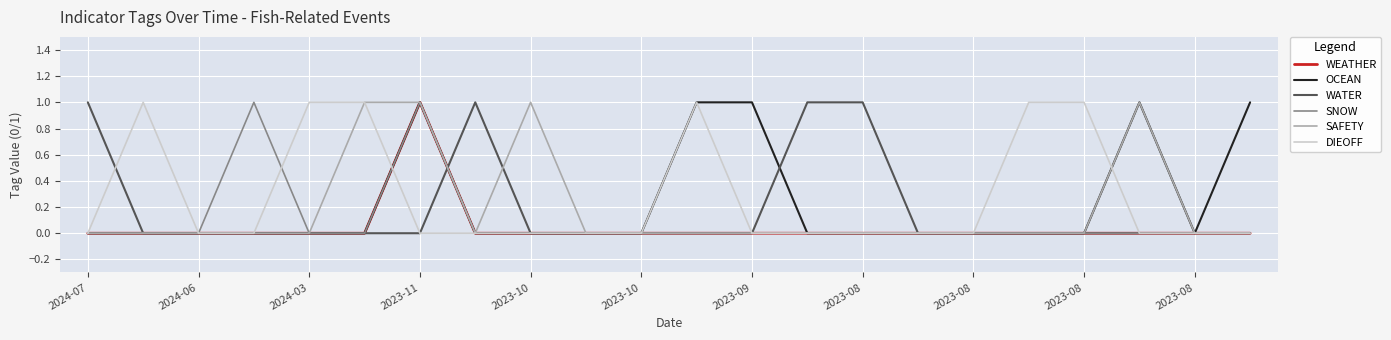

At which category is the sum across all series the highest?

2023-11